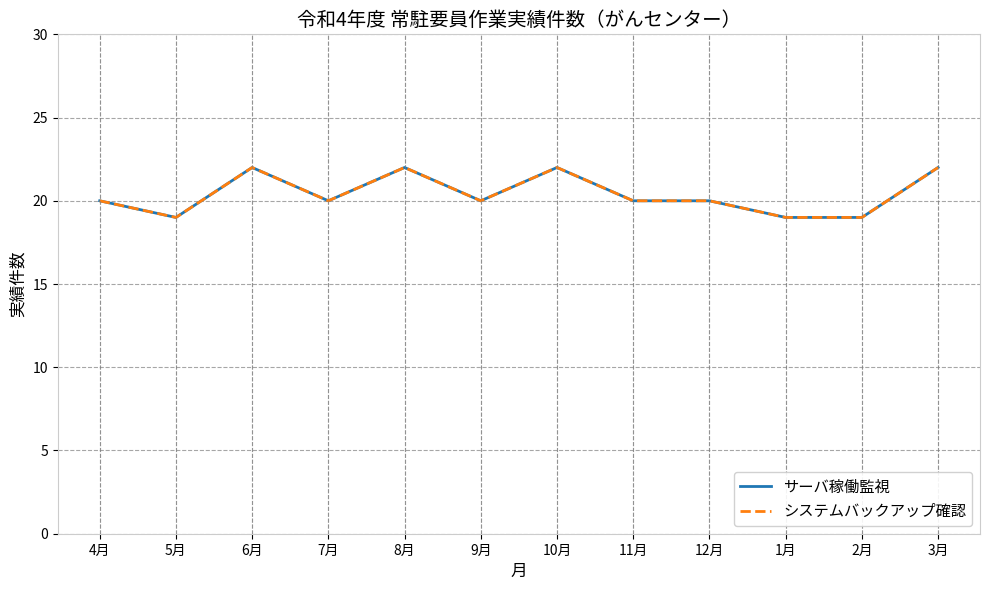

At which category does the chart reach its minimum across all series?

5月